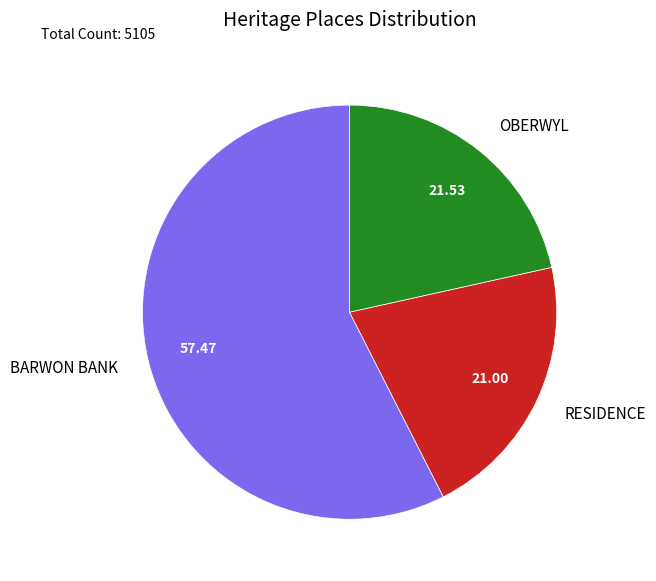

Which slice is the smallest?

RESIDENCE